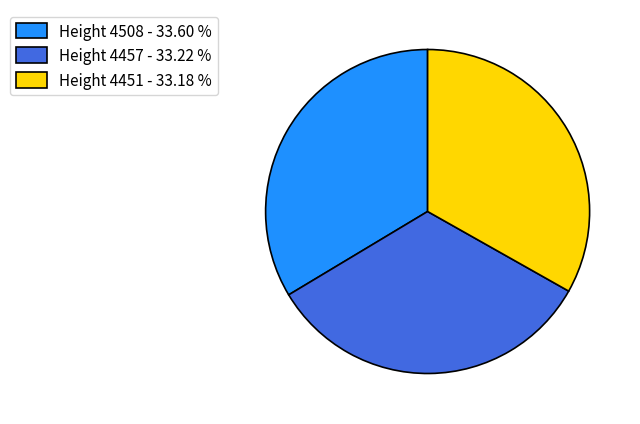

What is the ratio of the value at Height 4451 - 33.18 % to the value at Height 4457 - 33.22 %?

1.0